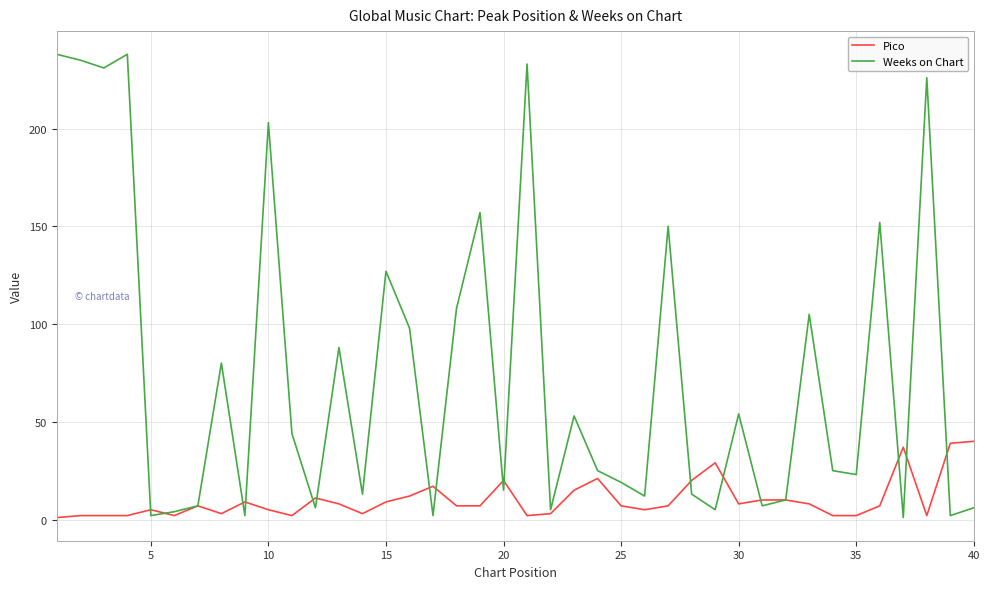

Which series has the widest spread of values?

Weeks on Chart